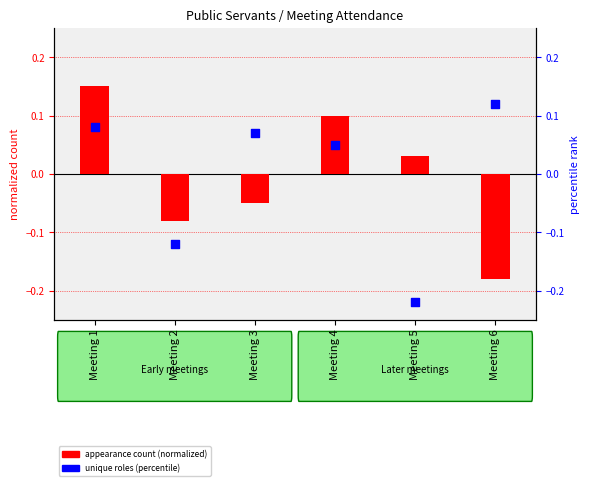

Which series has the largest total across all categories?

unique roles (percentile)